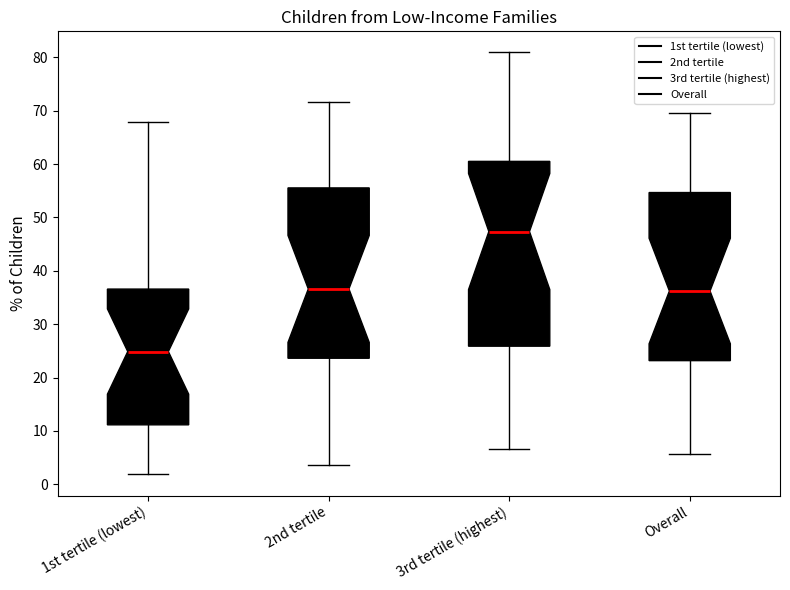

Comparing the boxes themselves (not the whiskers), which one is the tallest?

3rd tertile (highest)